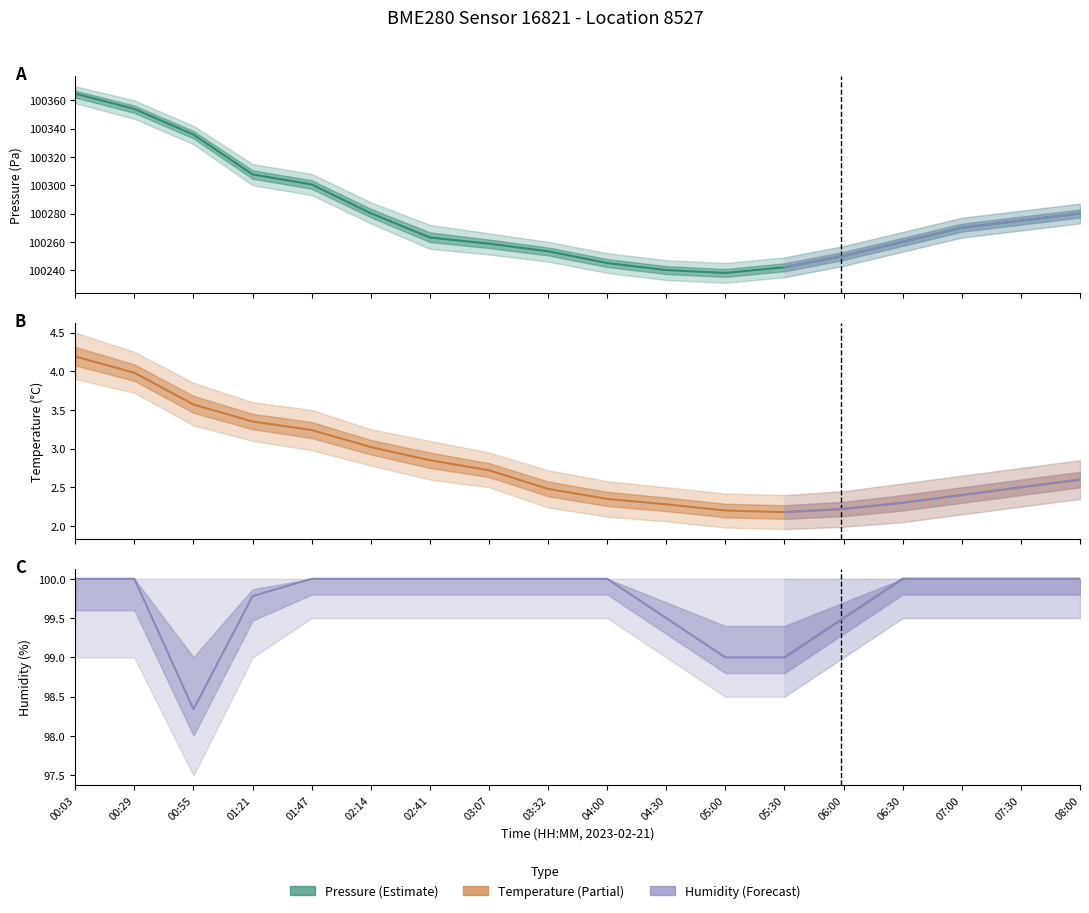

List the labels in order of Temperature (°C) value, largest first.

00:03, 00:29, 00:55, 01:21, 01:47, 02:14, 02:41, 03:07, 08:00, 07:30, 03:32, 07:00, 04:00, 06:30, 04:30, 06:00, 05:00, 05:30